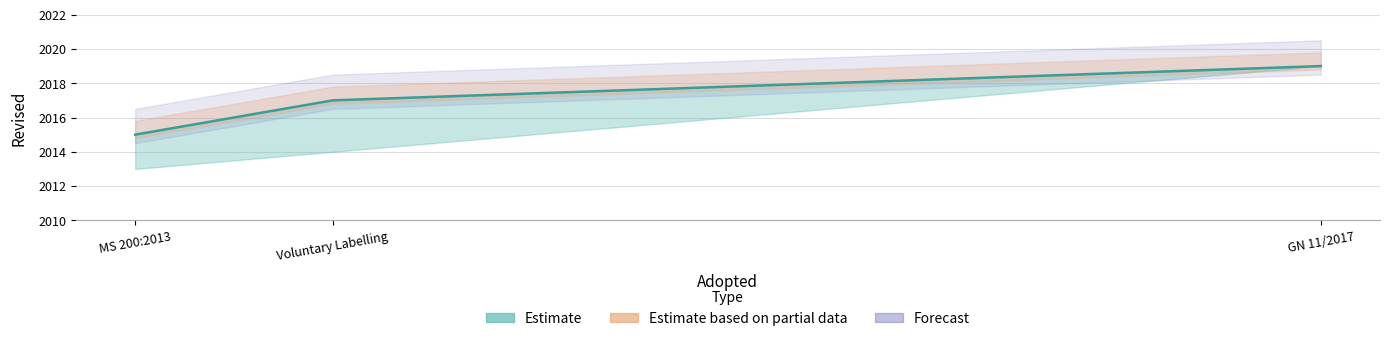

Rank the categories by value from lowest to highest.

MS 200:2013, Voluntary Labelling, GN 11/2017